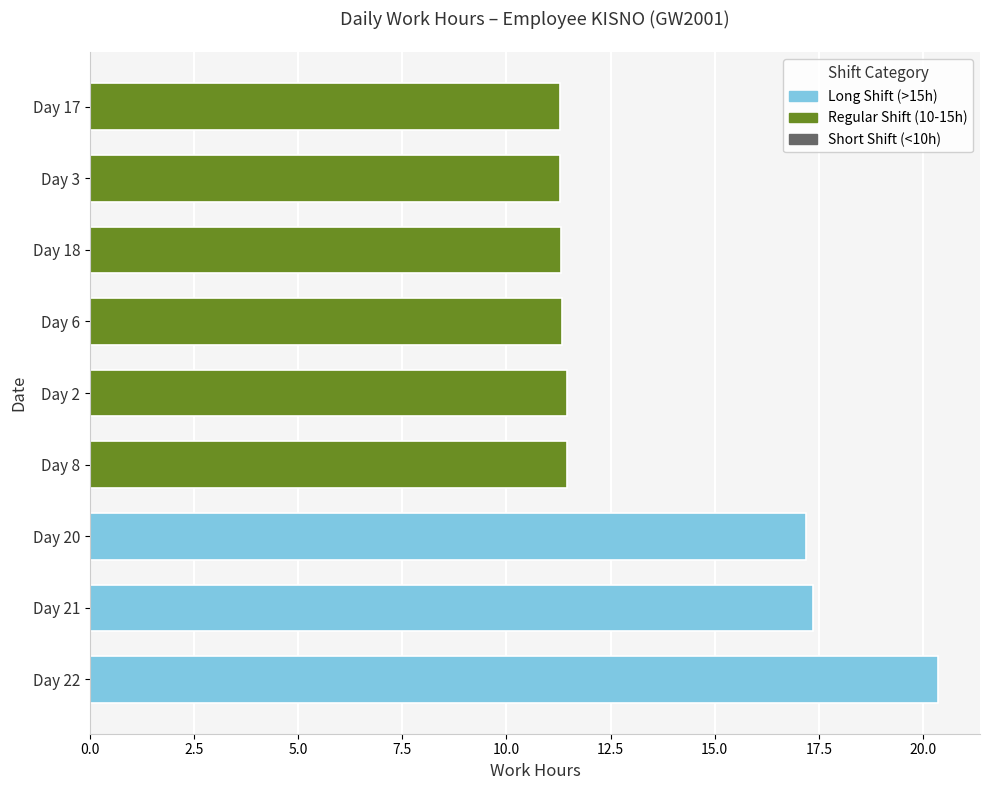

Read the value at Day 20.

17.2